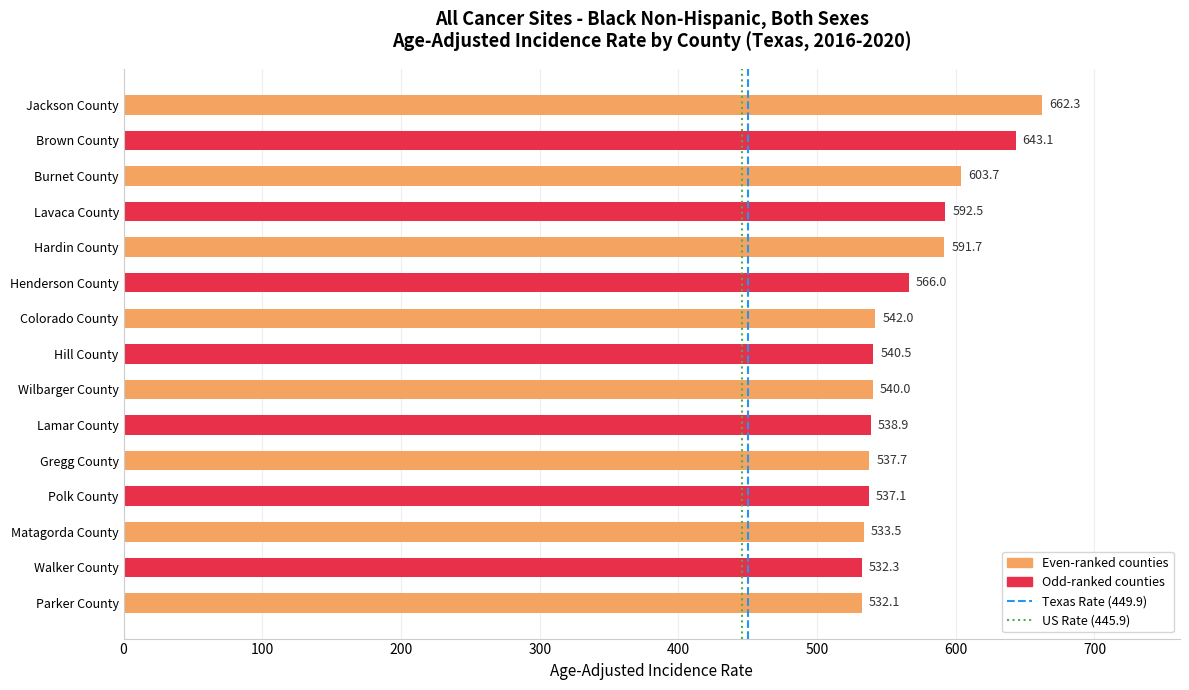

Is it true that the value at Brown County is 128.7?

False